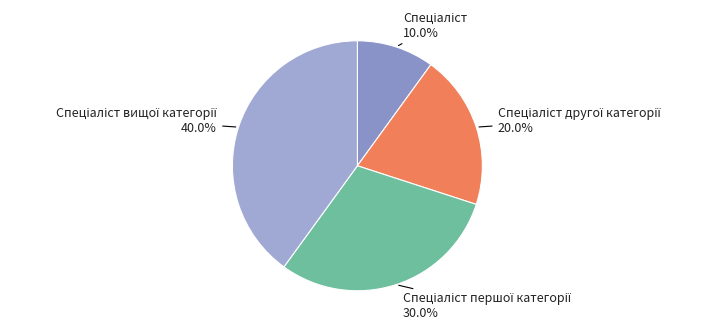

Is there a majority slice in this chart?

No